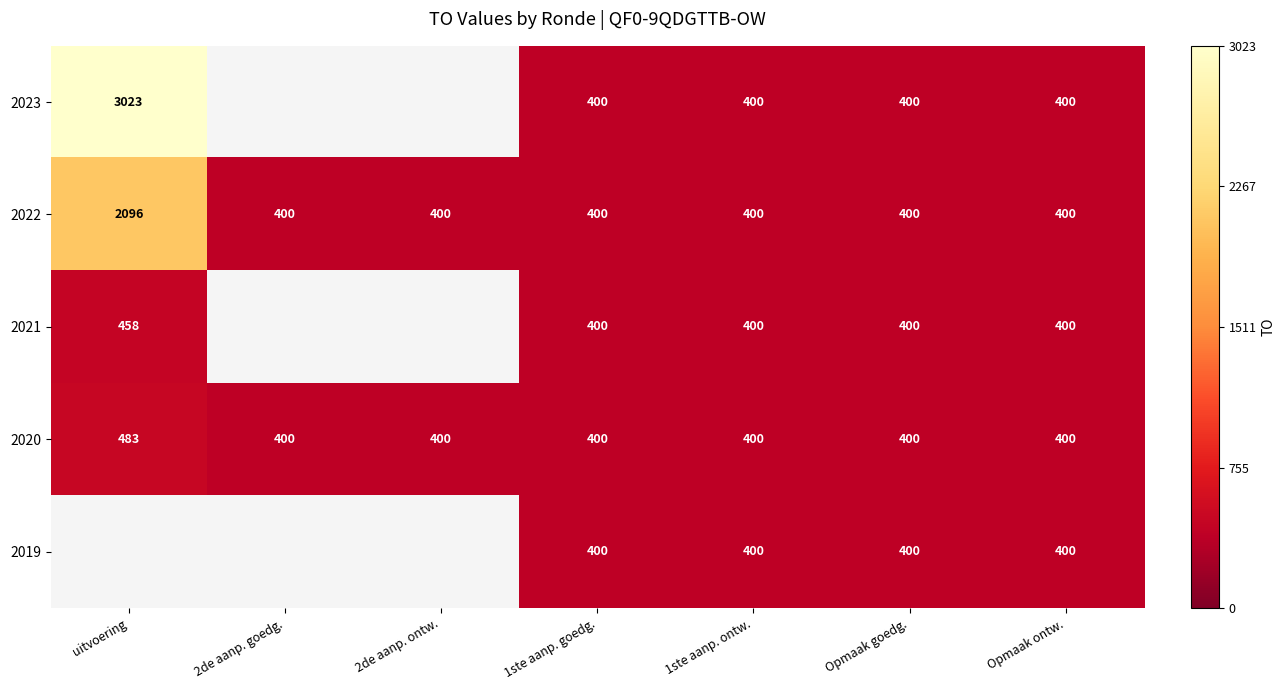

At which category is the sum across all series the highest?

1ste aanp. goedg.